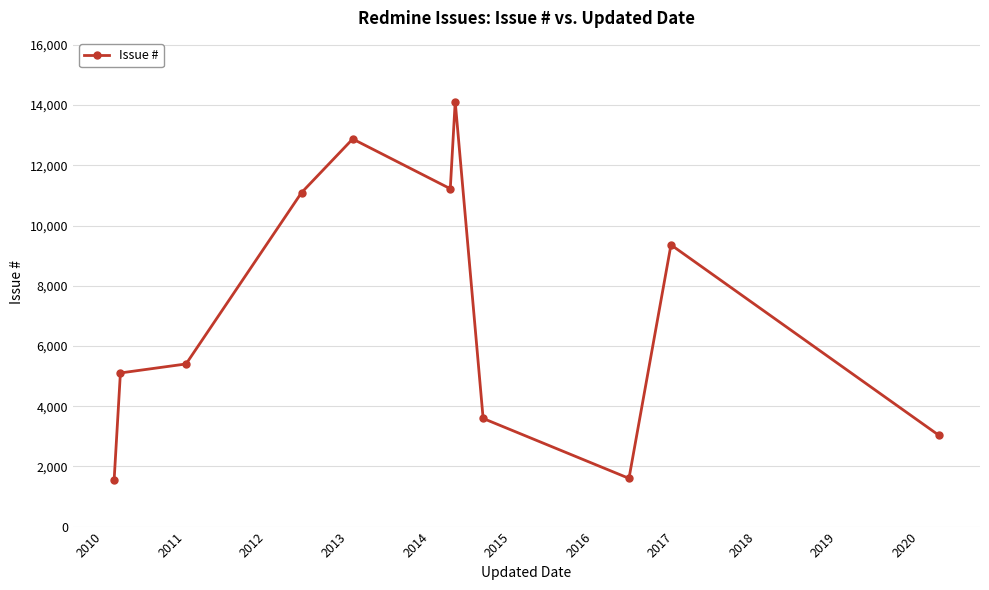

What is the value of the 3rd point from the left?

5402